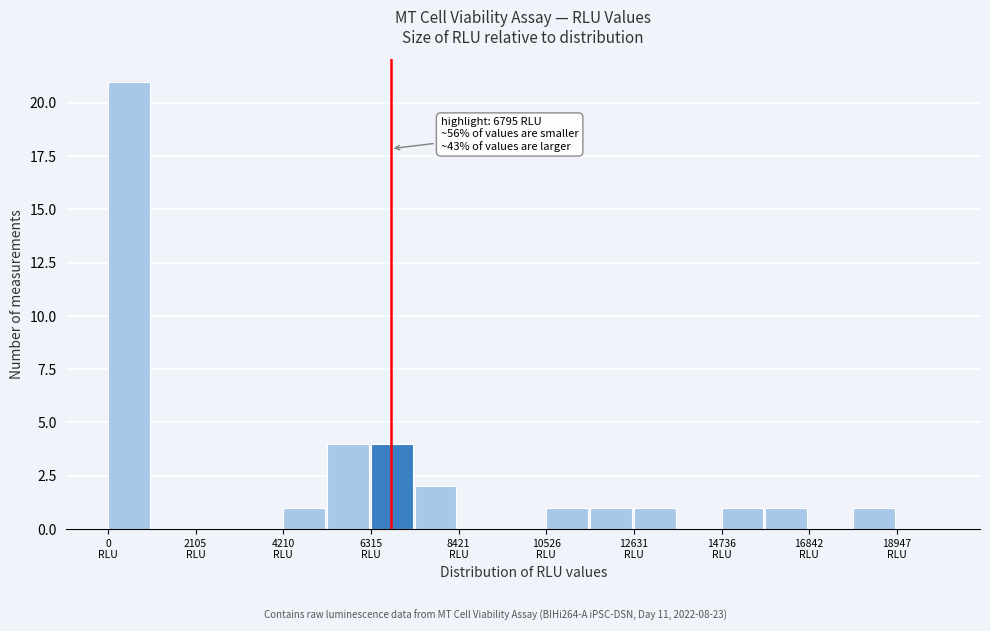

Read against the x-axis, roughly where is the centre of the tallest bar?

500